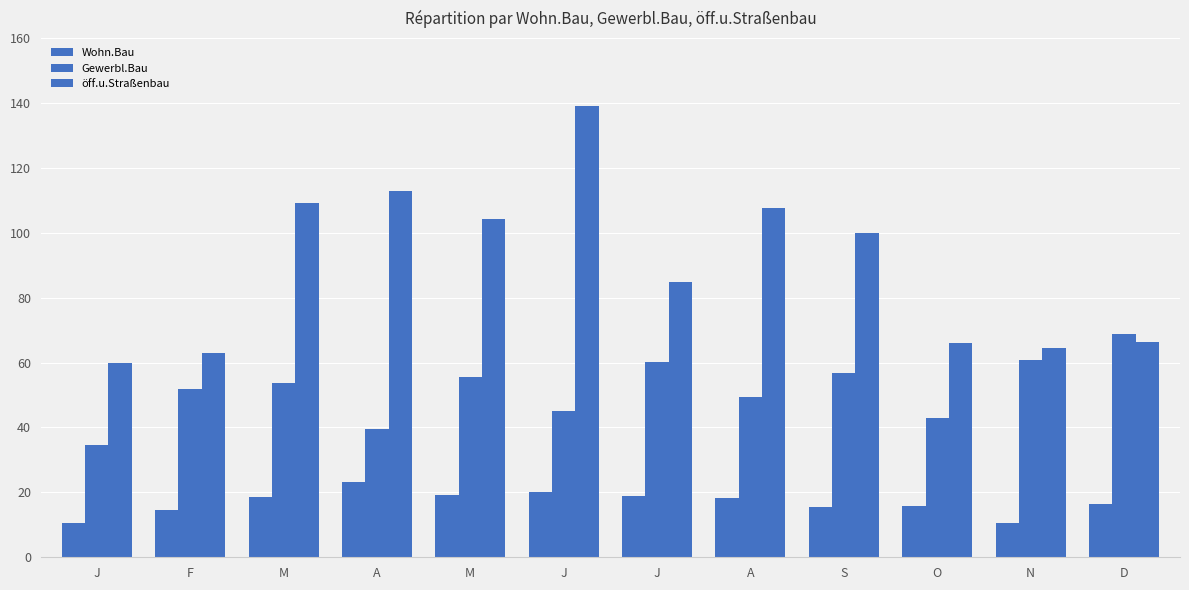

What is the difference between the öff.u.Straßenbau values at M and J?

44.4